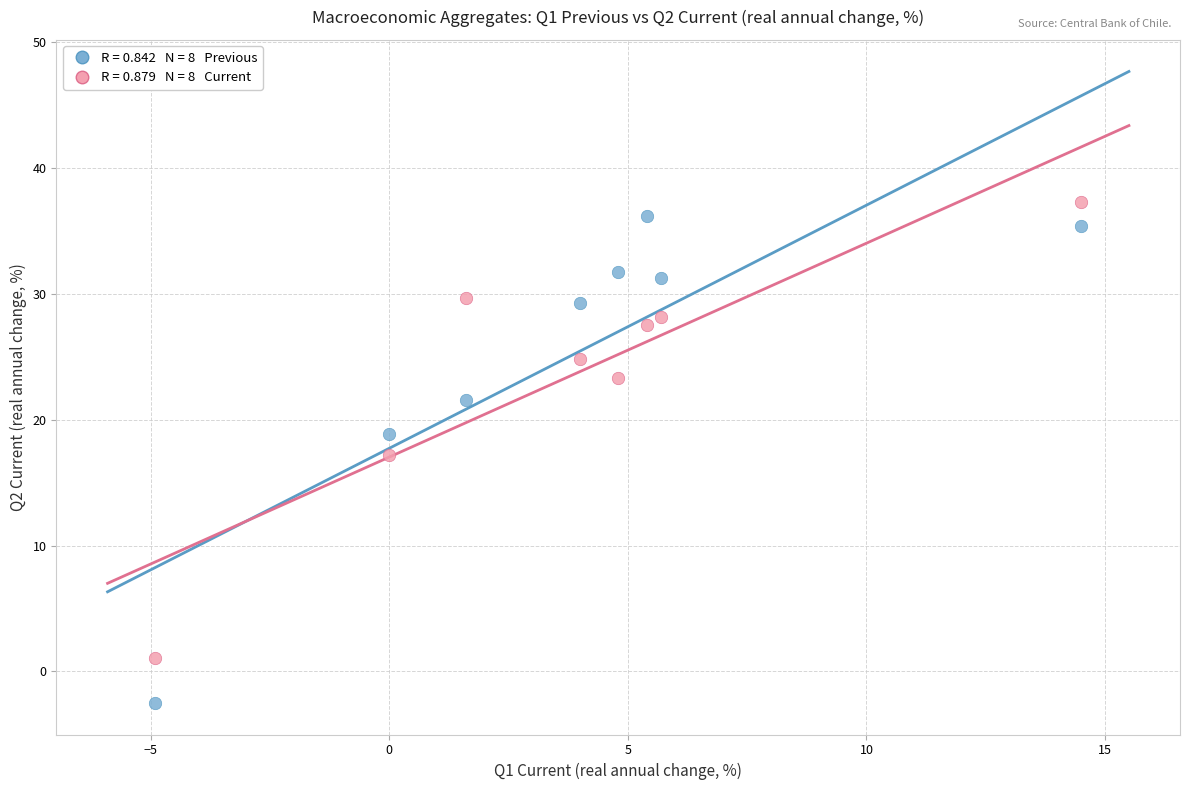

Across all data points, what is the range of X values (max minus min)?

19.4